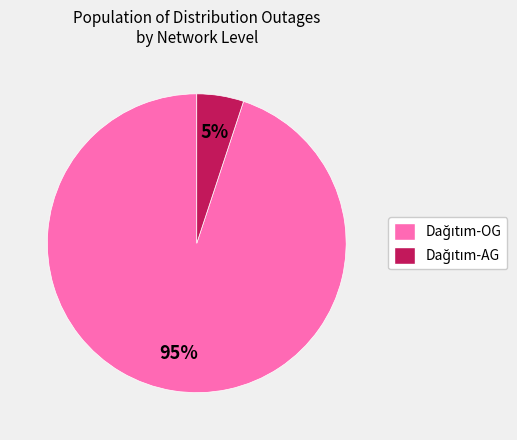

Is there a majority slice in this chart?

Yes